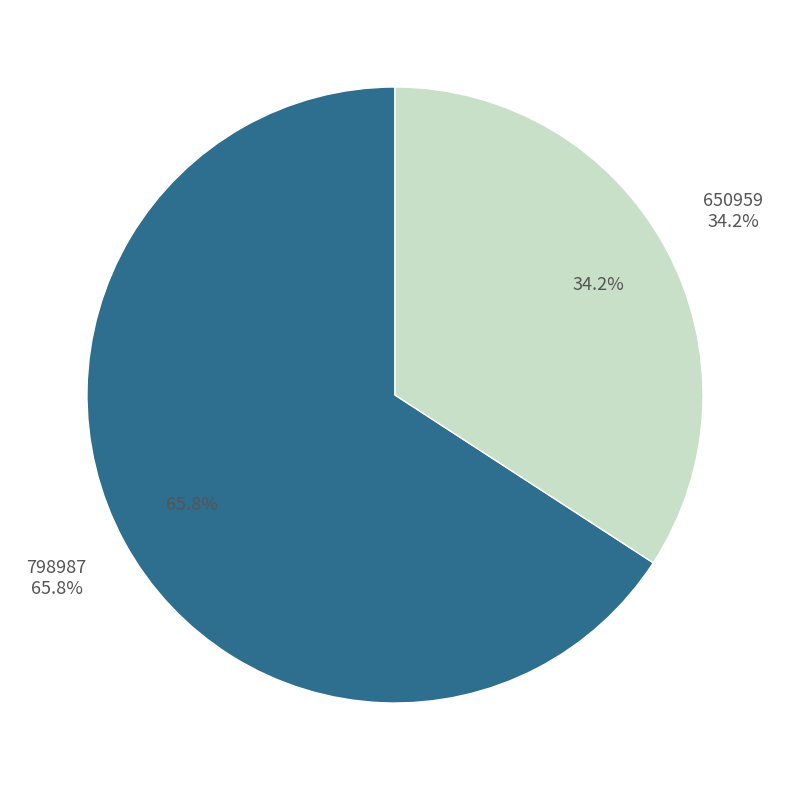

To the nearest percent, what portion does 798987 represent?

66%